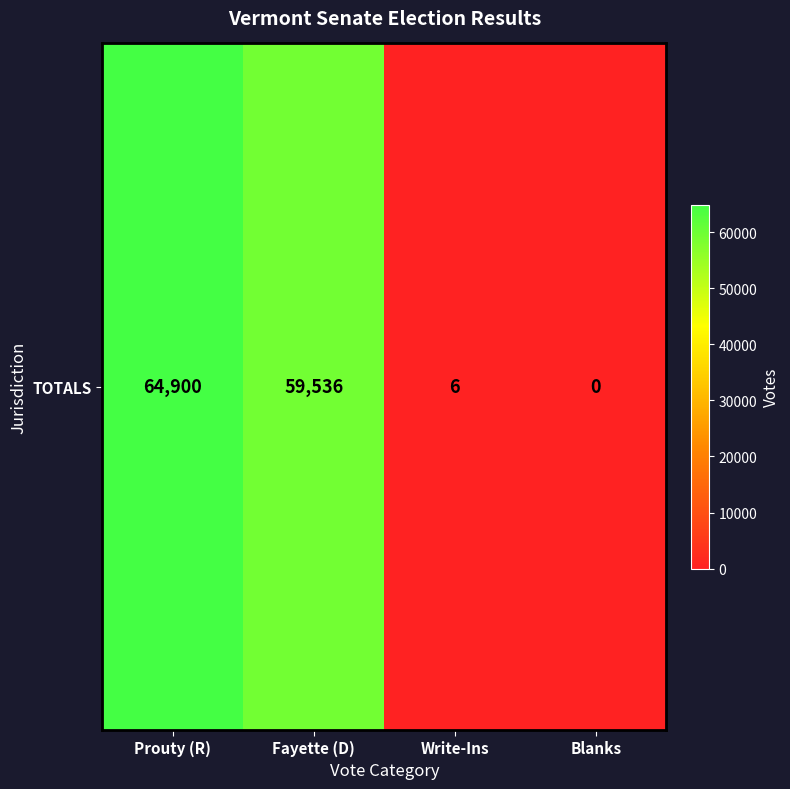

Where is the data nearest to the value 32450?

Fayette (D)